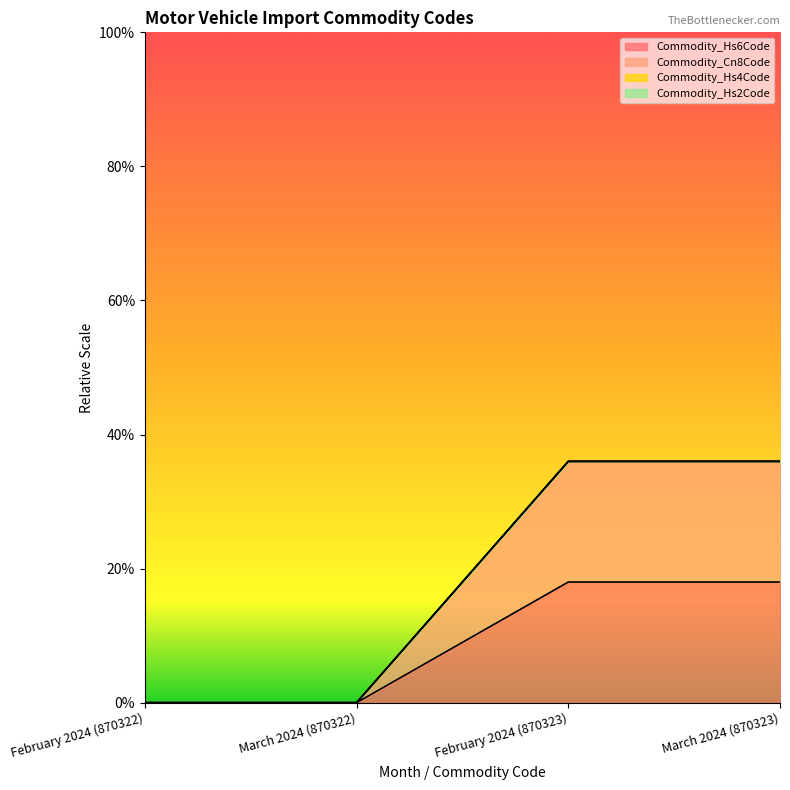

Rank the series at March 2024 (870322) from lowest to highest value.

Commodity_Hs6Code, Commodity_Cn8Code